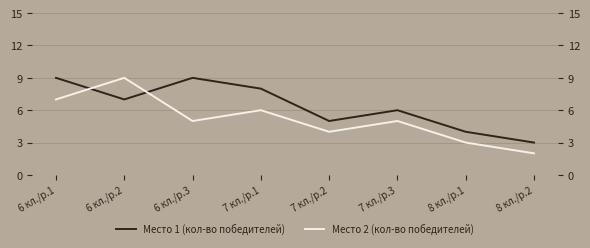

What position from the right is 7 кл./р.3?

3